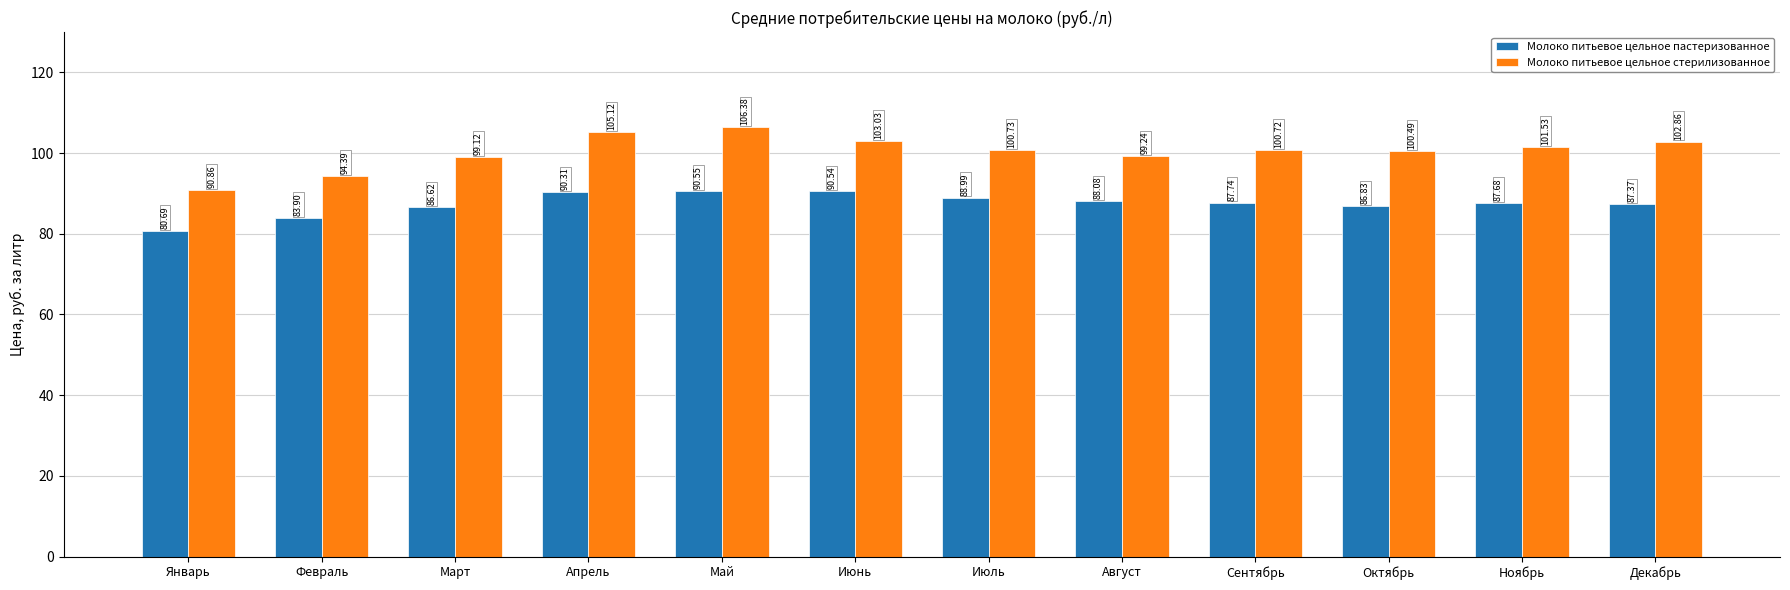

List the series in order of their peak value, highest first.

Молоко питьевое цельное стерилизованное, Молоко питьевое цельное пастеризованное